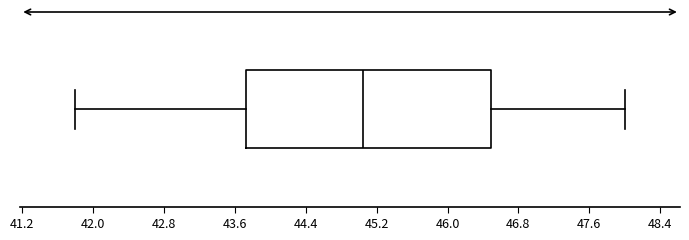

Transcribe this box plot: give where the median line is, the range the box spans, and where the two whiskers end, as read against the x-axis. The values are not printed on the chart, so give them approximately, as read against the axis.

median 45.0, box 43.7 to 46.5, whiskers 41.8 to 48.0